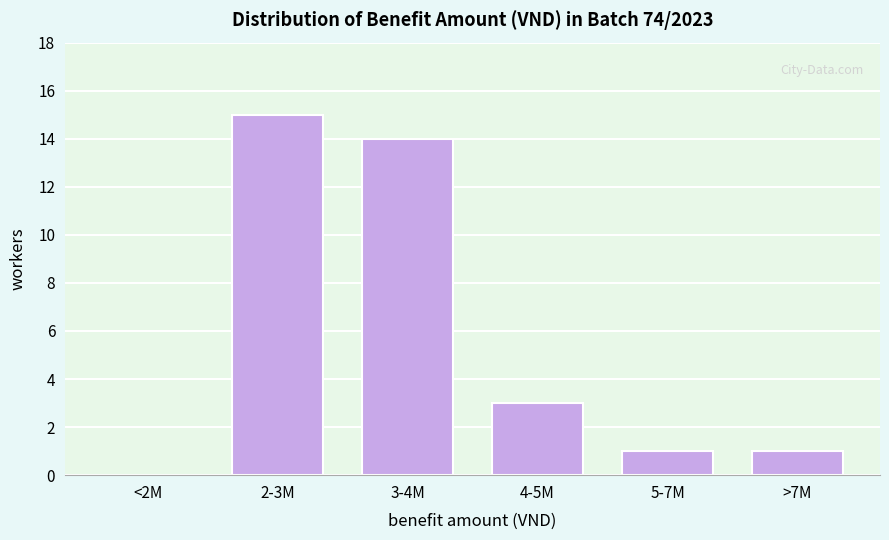

Reading left to right, what are all the values shown in this chart?

<2M=0	2-3M=15	3-4M=14	4-5M=3	5-7M=1	>7M=1